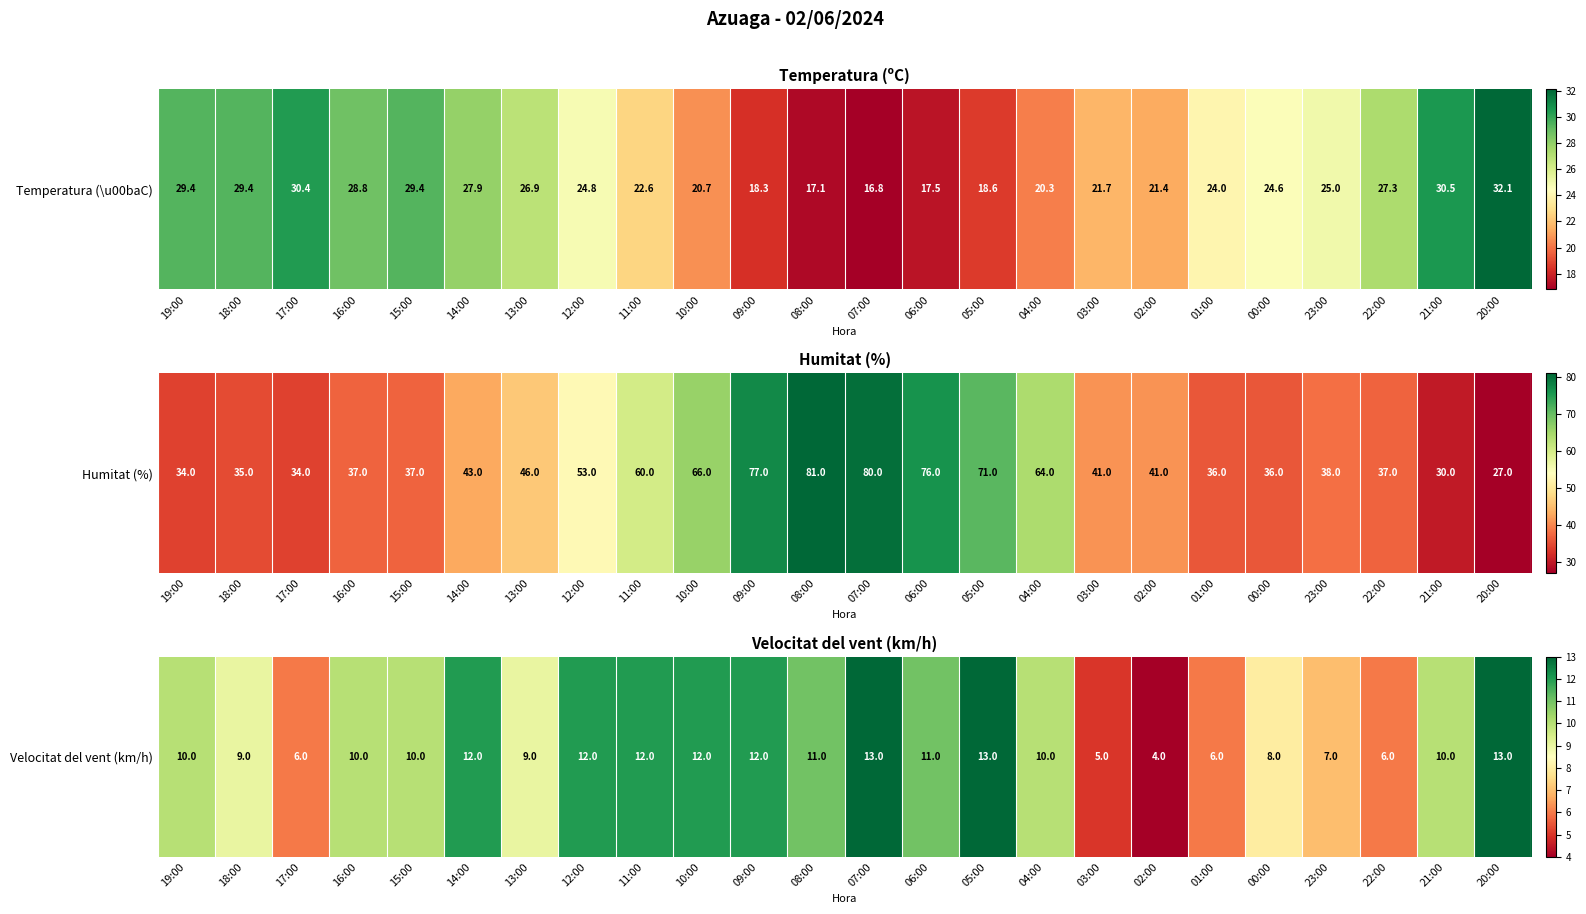

Rank the categories by value from highest to lowest.

07:00, 05:00, 20:00, 14:00, 12:00, 11:00, 10:00, 09:00, 08:00, 06:00, 19:00, 16:00, 15:00, 04:00, 21:00, 18:00, 13:00, 00:00, 23:00, 17:00, 01:00, 22:00, 03:00, 02:00